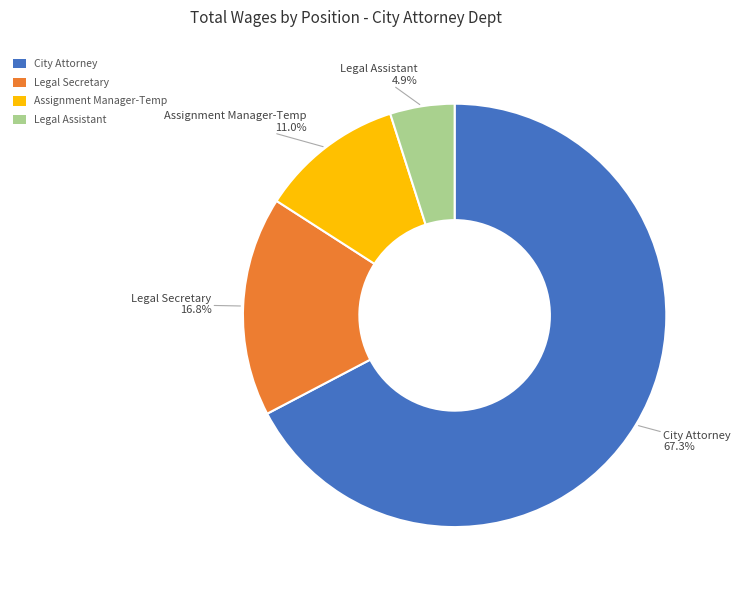

True or false: Assignment Manager-Temp accounts for 11% of the total.

True